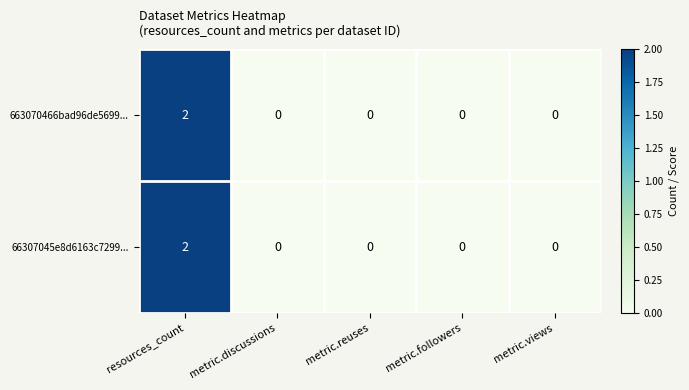

Reading right to left, transcribe all the data shown in this chart.

663070466bad96de5699...: 0	0	0	0	2
66307045e8d6163c7299...: 0	0	0	0	2